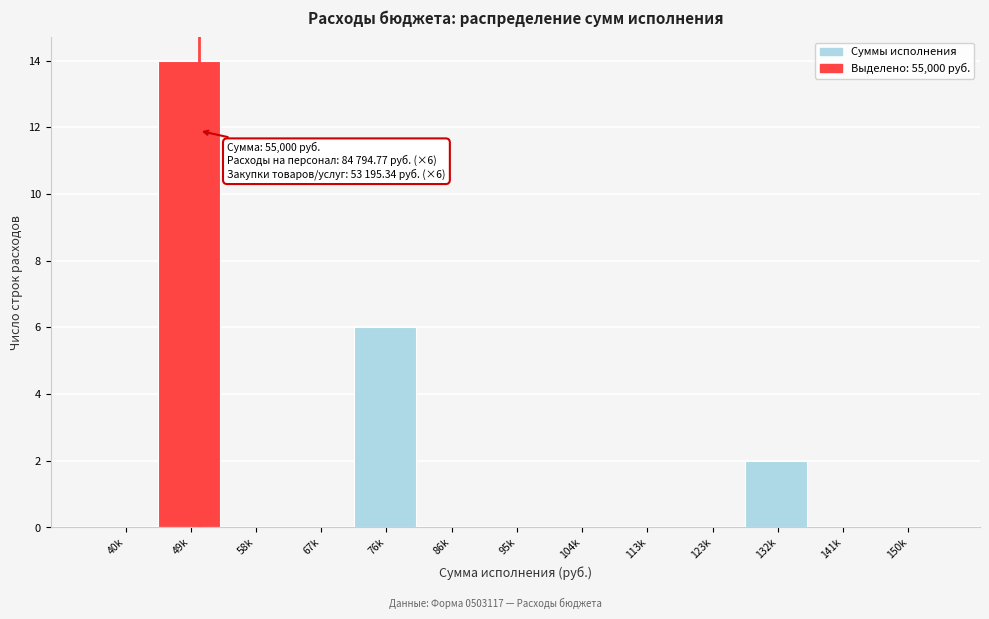

Reading left to right, list all the values displayed in this chart.

40k=0	49k=14	58k=0	67k=0	76k=6	86k=0	95k=0	104k=0	113k=0	123k=0	132k=2	141k=0	150k=0